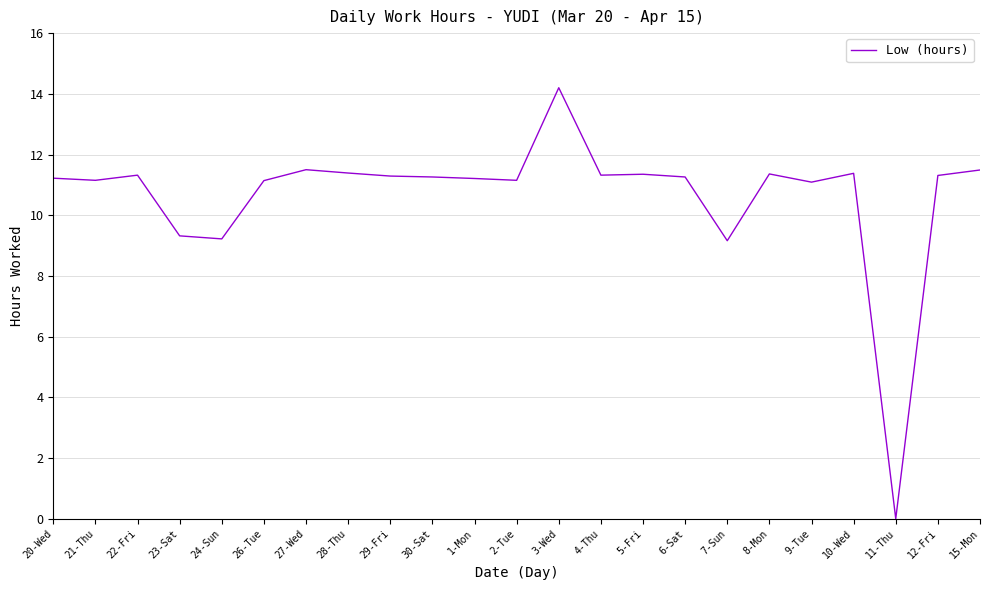

How many values exceed 11?

19